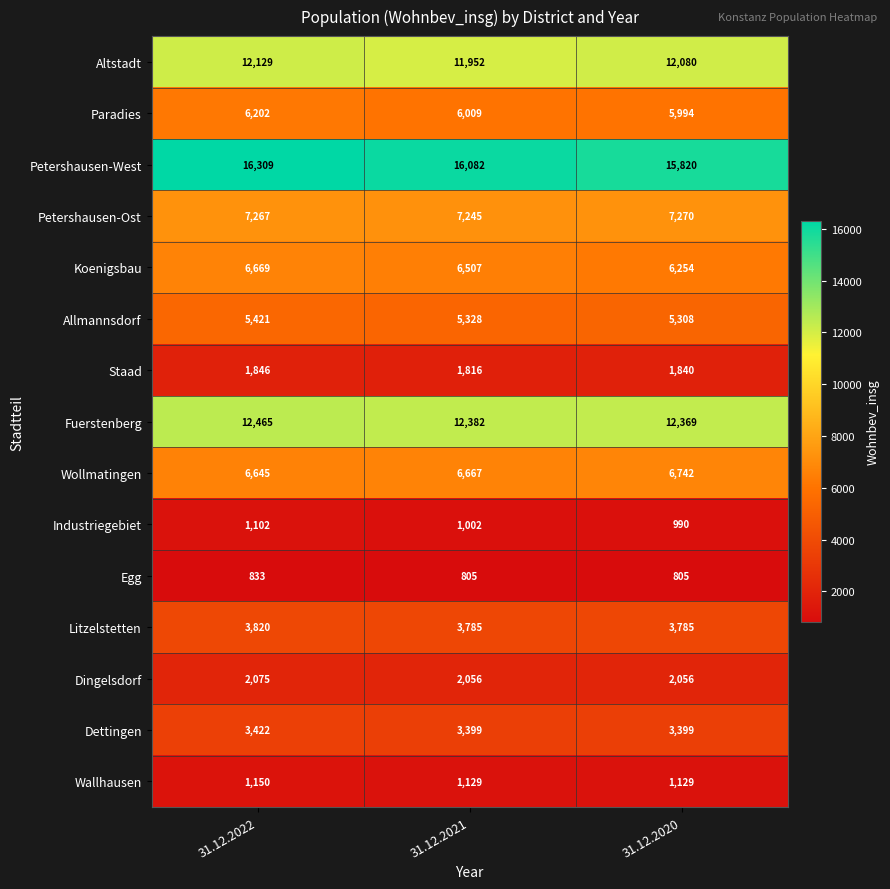

Rank the series by their maximum value, from lowest to highest.

Egg, Industriegebiet, Wallhausen, Staad, Dingelsdorf, Dettingen, Litzelstetten, Allmannsdorf, Paradies, Koenigsbau, Wollmatingen, Petershausen-Ost, Altstadt, Fuerstenberg, Petershausen-West